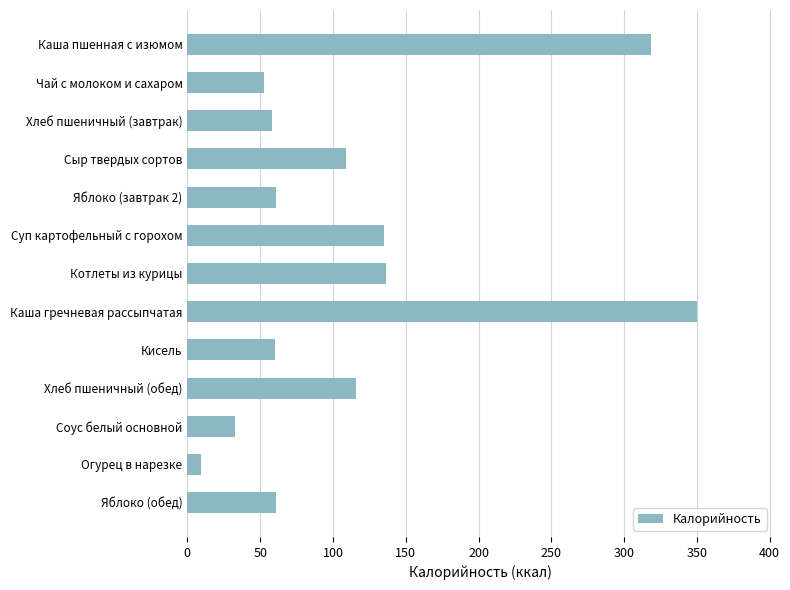

What is the difference between the maximum and minimum values?

340.8